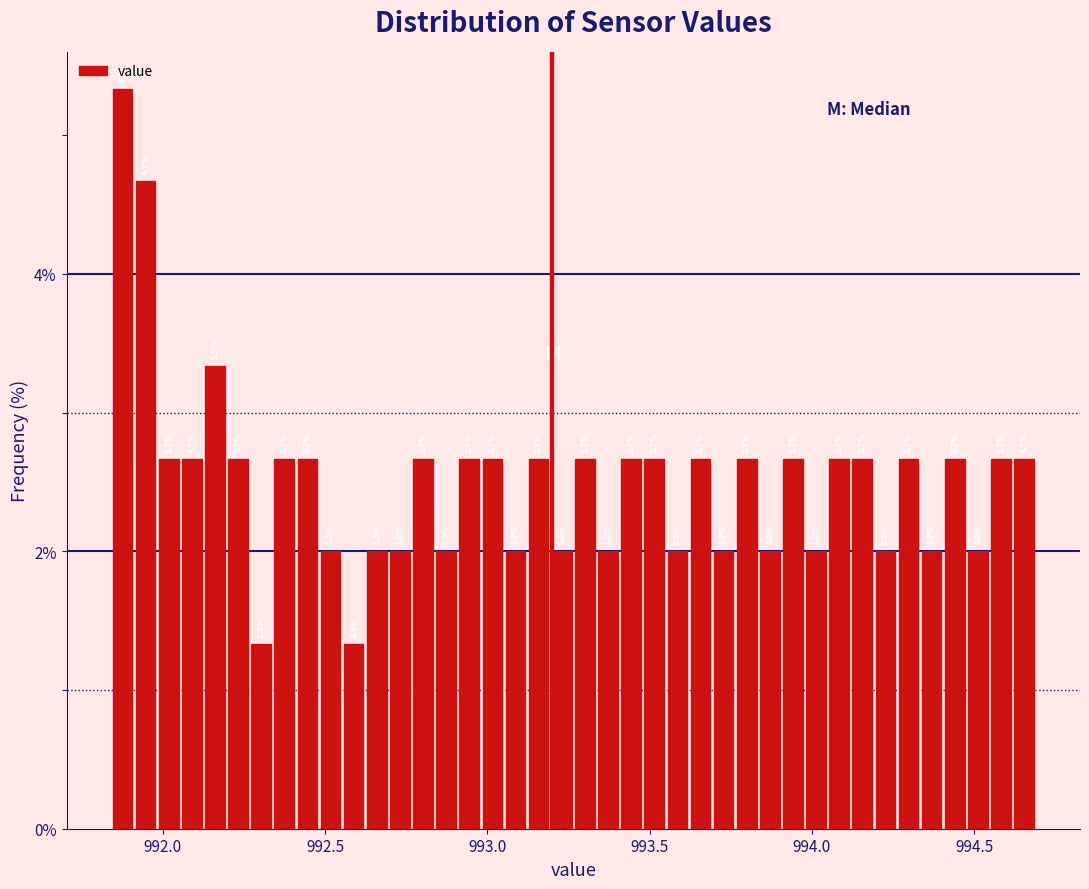

Read against the x-axis, roughly where is the centre of the tallest bar?

991.90